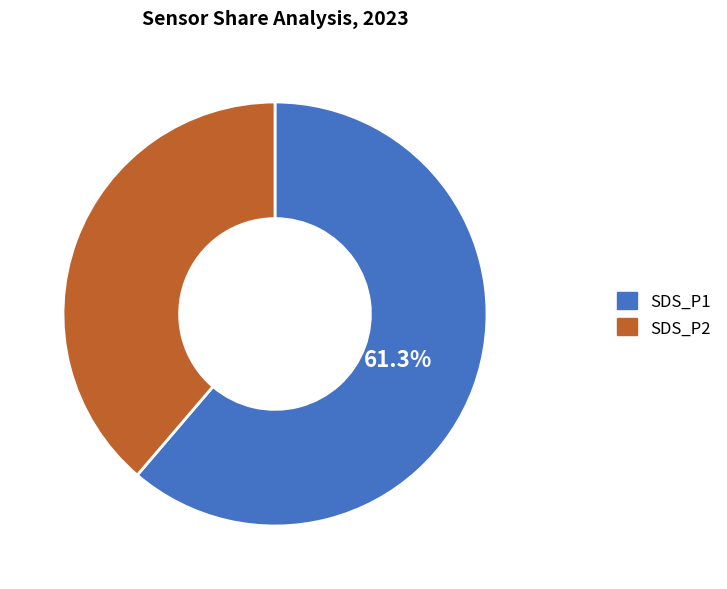

Is it true that SDS_P2 is 23% of the pie?

False